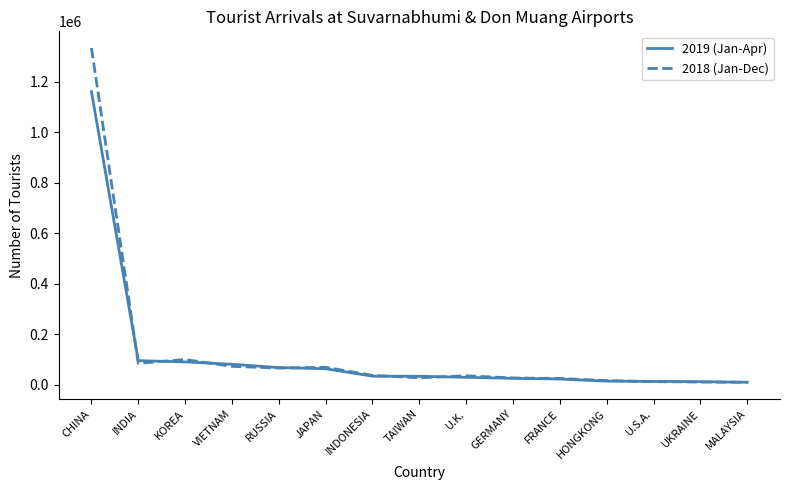

What are all the series names shown in the legend?

2019 (Jan-Apr), 2018 (Jan-Dec)